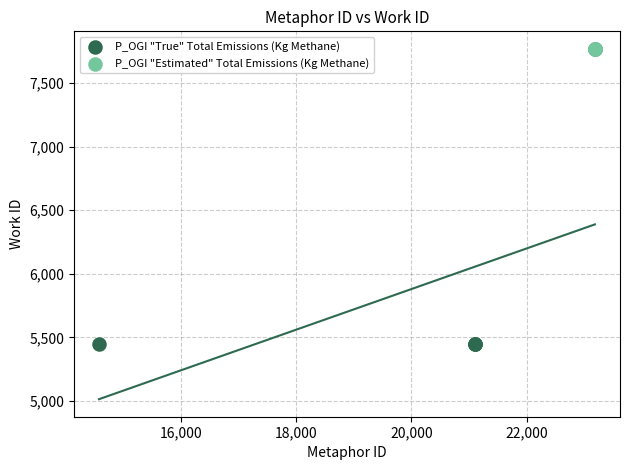

Which series contains the lowest Y value?

P_OGI "True" Total Emissions (Kg Methane)